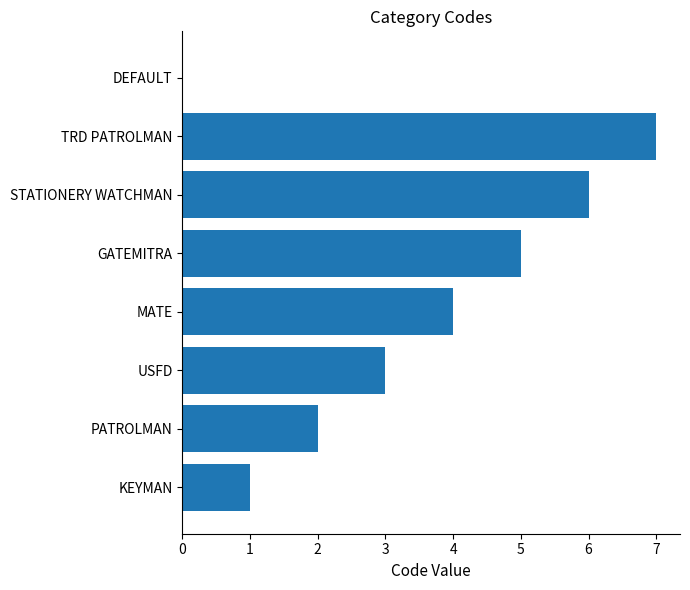

What is the sum of all values?

28